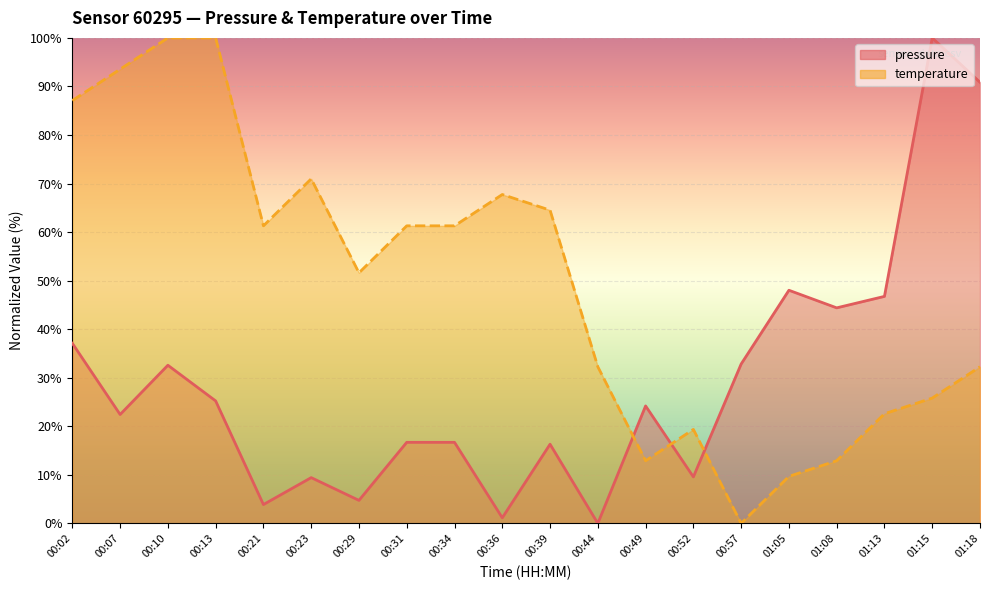

What is the approximate value of pressure at 00:07?

22.4